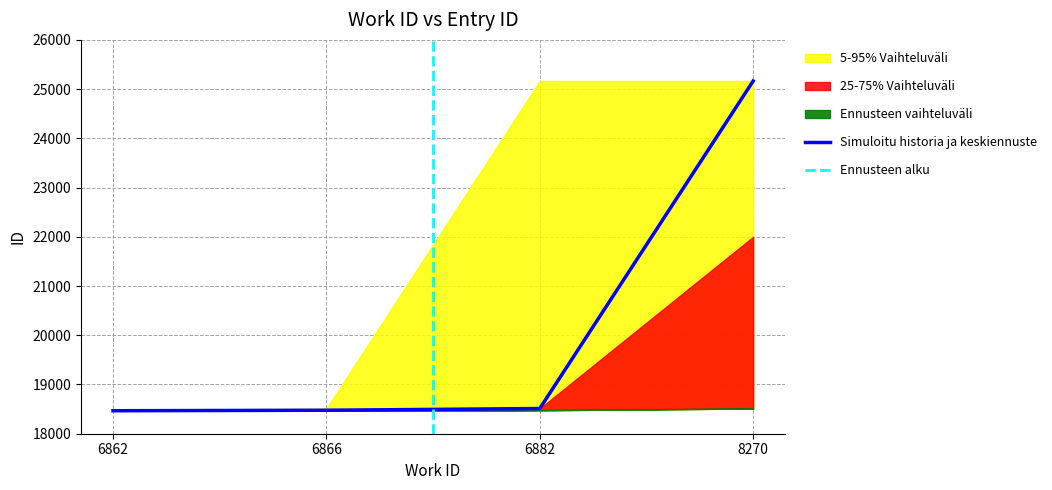

What is the value of the 3rd point from the left?

18512